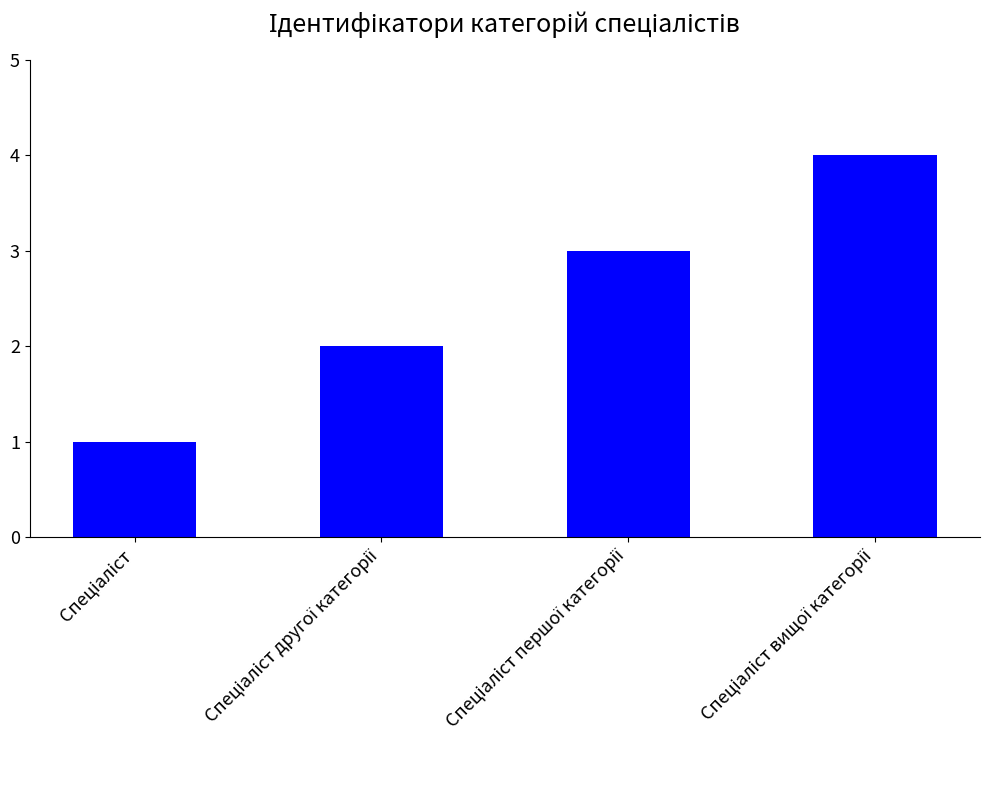

What is the maximum value shown in the chart?

4